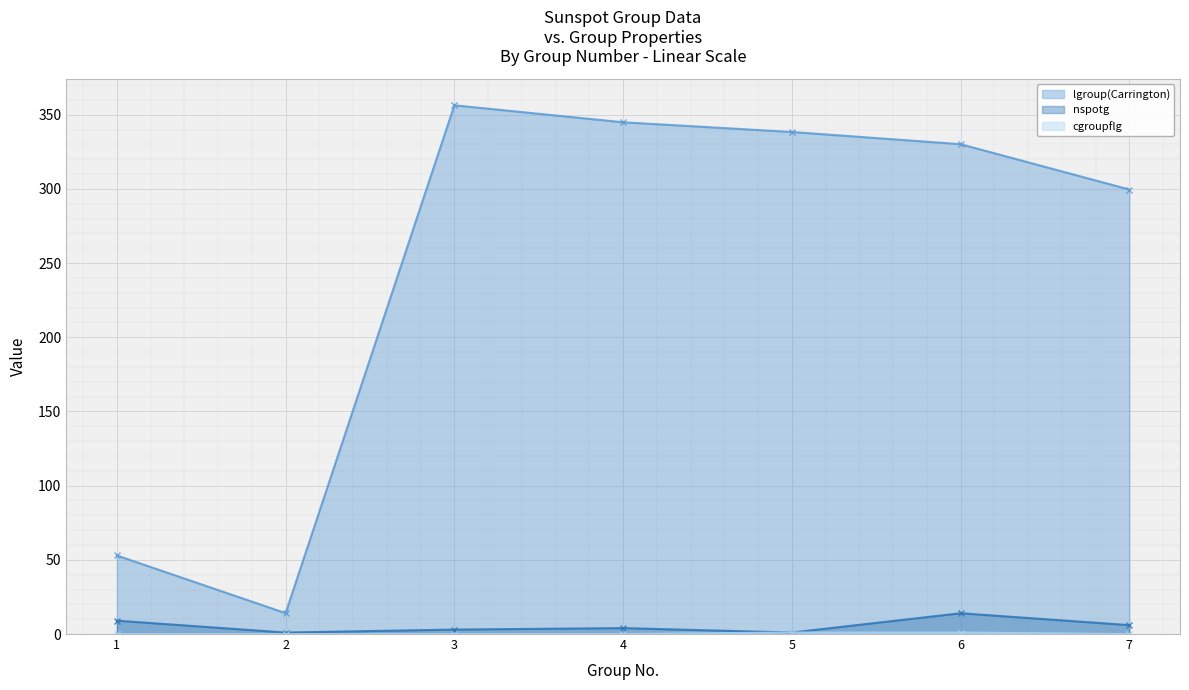

True or false: lgroup(Carrington) and cgroupflg intersect in this chart.

False